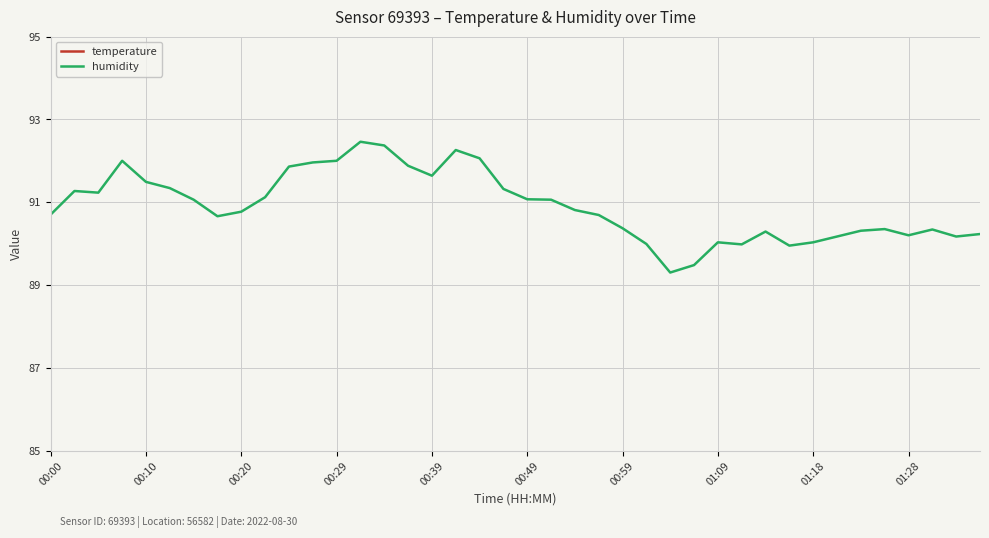

Reading right to left, extract all data points from this chart.

temperature: 19.1	19.1	19.2	19.1	19.1	19.1	19.1	19.1	19.3	19.1	19.3	19.3	19.4	19.6	19.5	19.4	19.3	19.3	19.2	19.3	19.2	19.1	18.9	19.1	19.1	18.9	18.9	19.1	19.1	19.0	19.2	19.2	19.2	19.1	19.1	19.1	19.0	19.1	19.1	19.3
humidity: 90.2	90.2	90.3	90.2	90.3	90.3	90.2	90.0	90.0	90.3	90.0	90.0	89.5	89.3	90.0	90.4	90.7	90.8	91.1	91.1	91.3	92.1	92.3	91.6	91.9	92.4	92.5	92.0	92.0	91.9	91.1	90.8	90.7	91.1	91.3	91.5	92.0	91.2	91.3	90.7